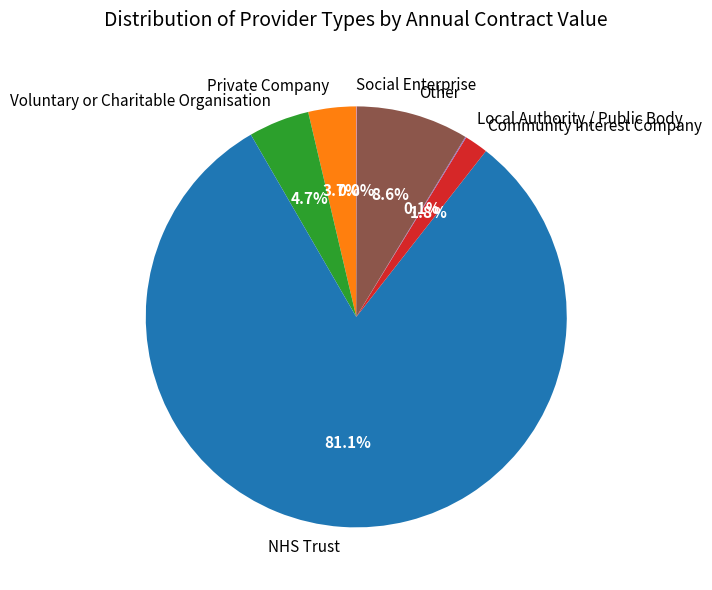

Is it true that Other is 18% of the pie?

False